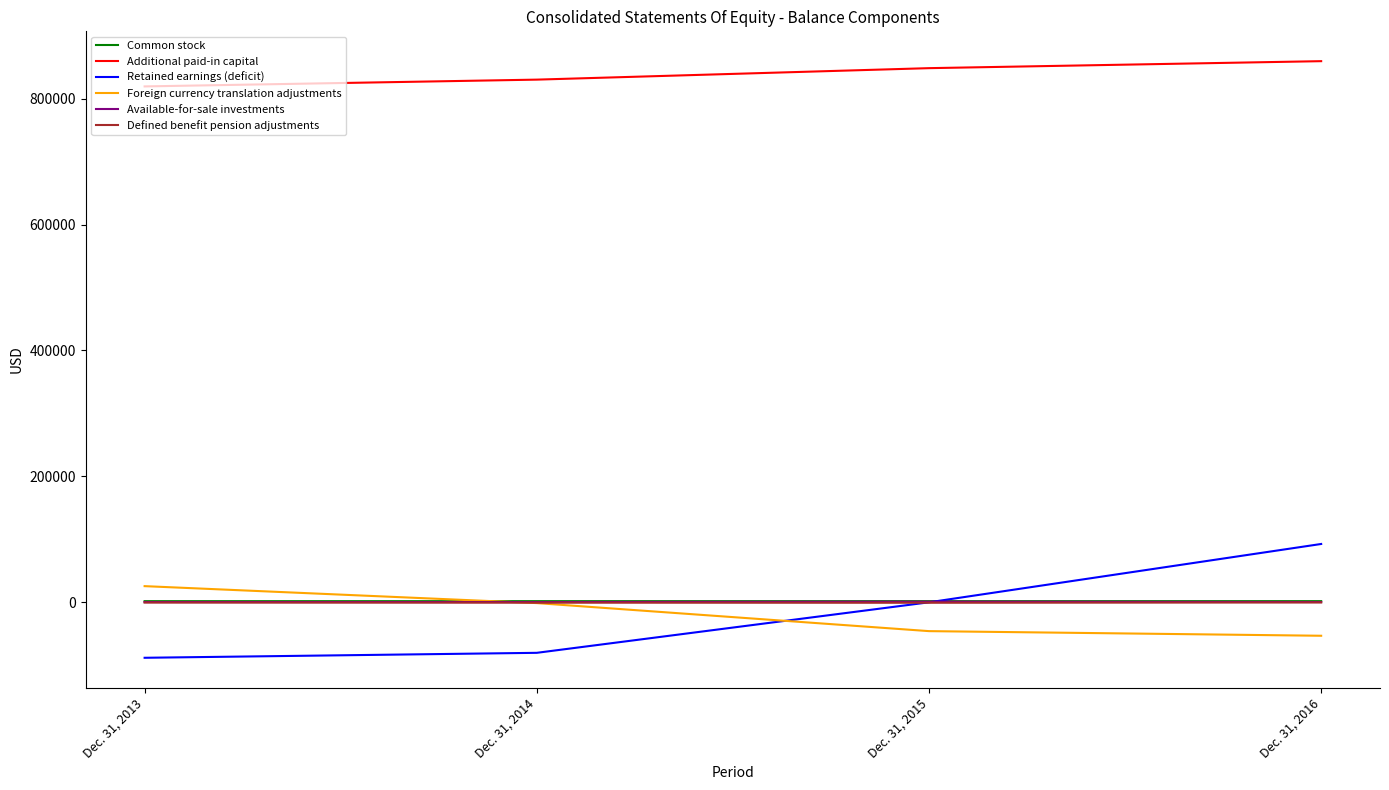

True or false: Foreign currency translation adjustments and Retained earnings (deficit) intersect in this chart.

True